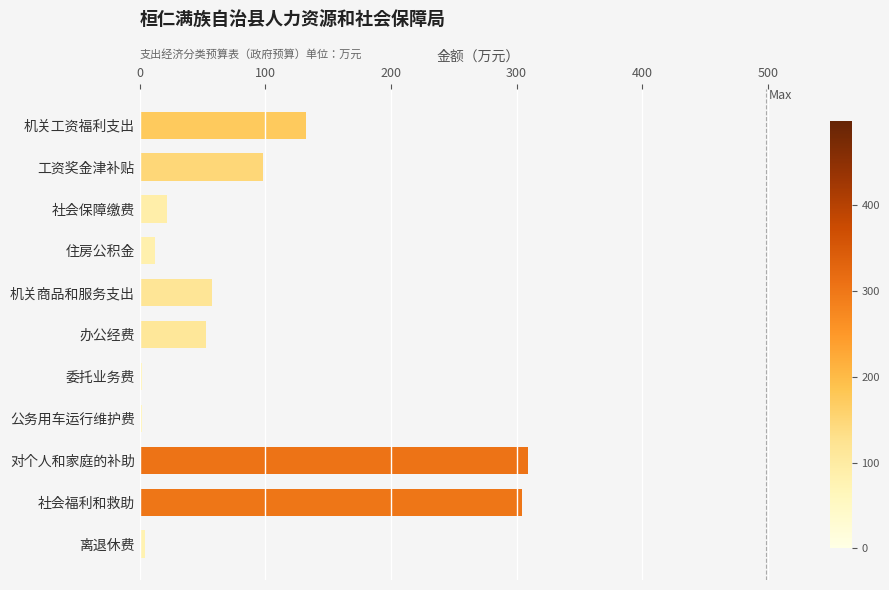

What is the label of the 7th bar from the bottom?

机关商品和服务支出